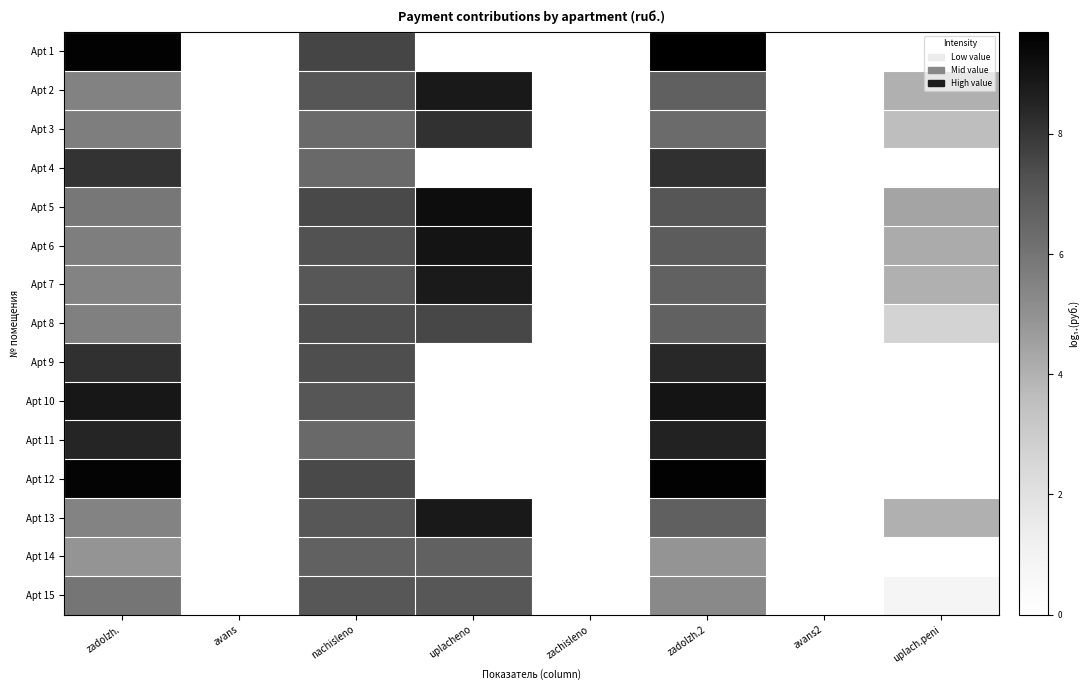

Rank the series at uplacheno from lowest to highest value.

Apt 1, Apt 4, Apt 9, Apt 10, Apt 11, Apt 12, Apt 14, Apt 15, Apt 8, Apt 3, Apt 7, Apt 13, Apt 2, Apt 6, Apt 5